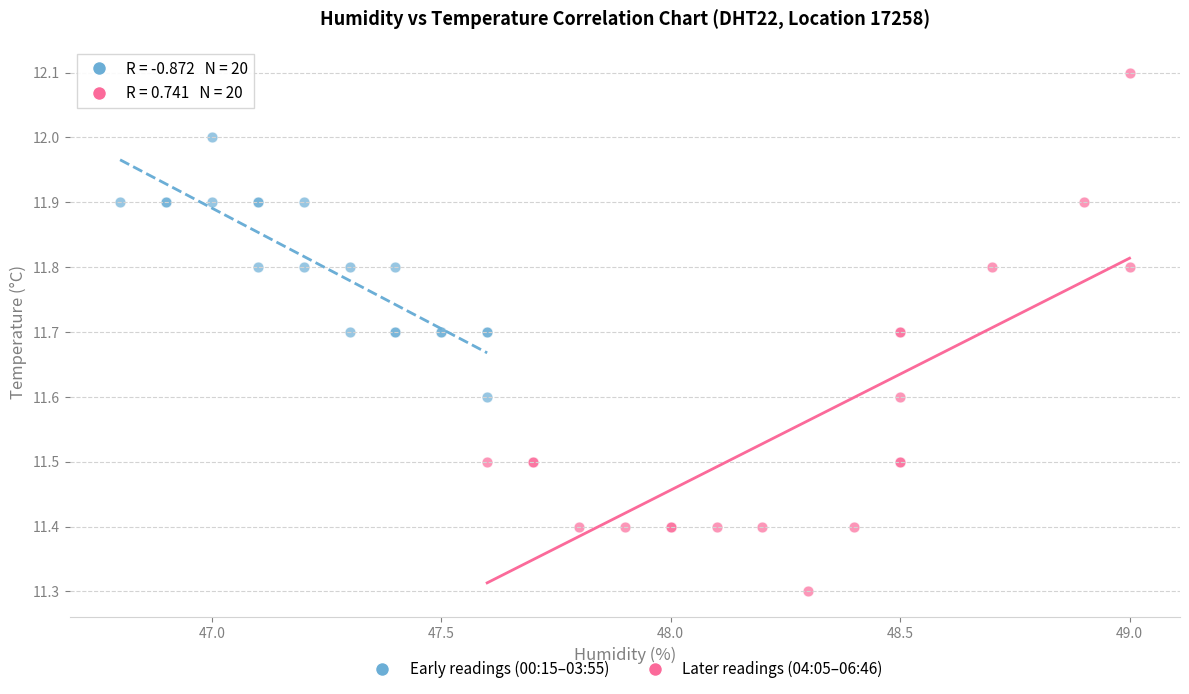

Which series contains the lowest Y value?

Later readings (04:05–06:46)